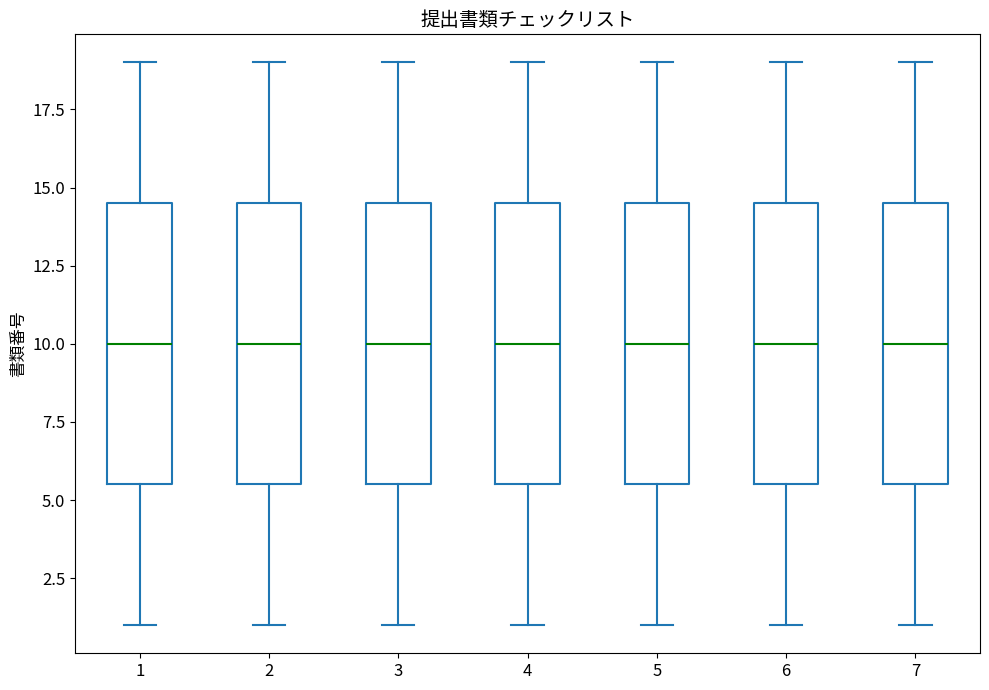

Where is the upper edge of the box at x = 4 on the y-axis? The values are not printed on the chart, so give them approximately, as read against the axis.

14.5